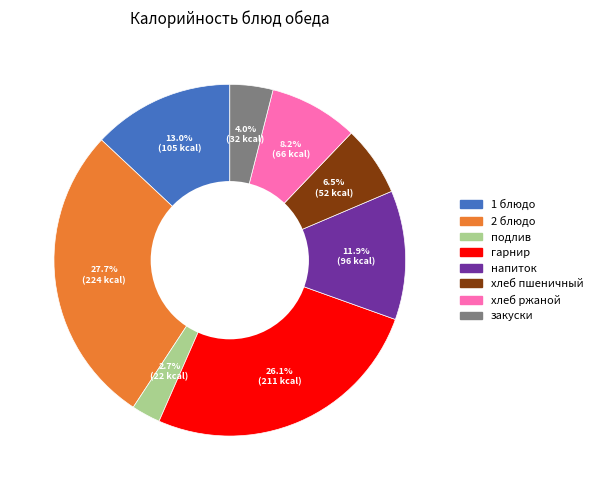

To the nearest percent, what is the combined percentage of 2 блюдо and подлив?

30%